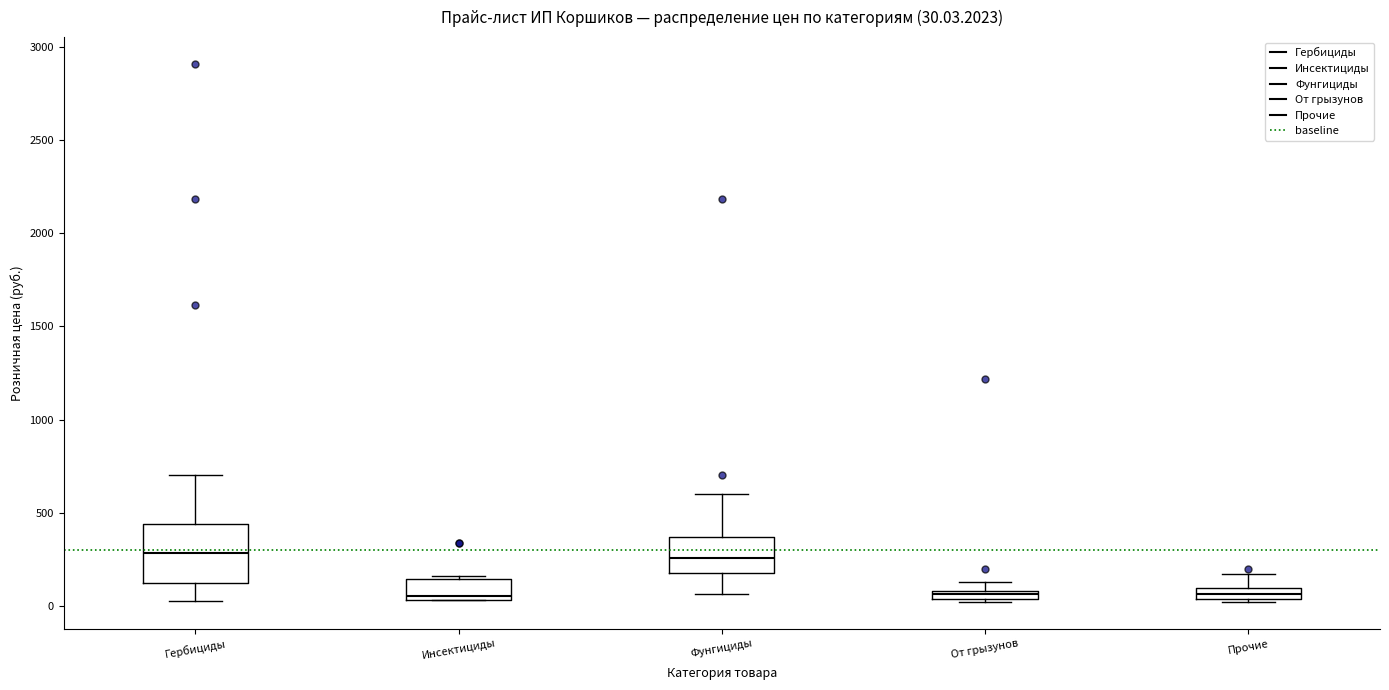

Comparing the boxes themselves (not the whiskers), which one is the tallest?

Гербициды